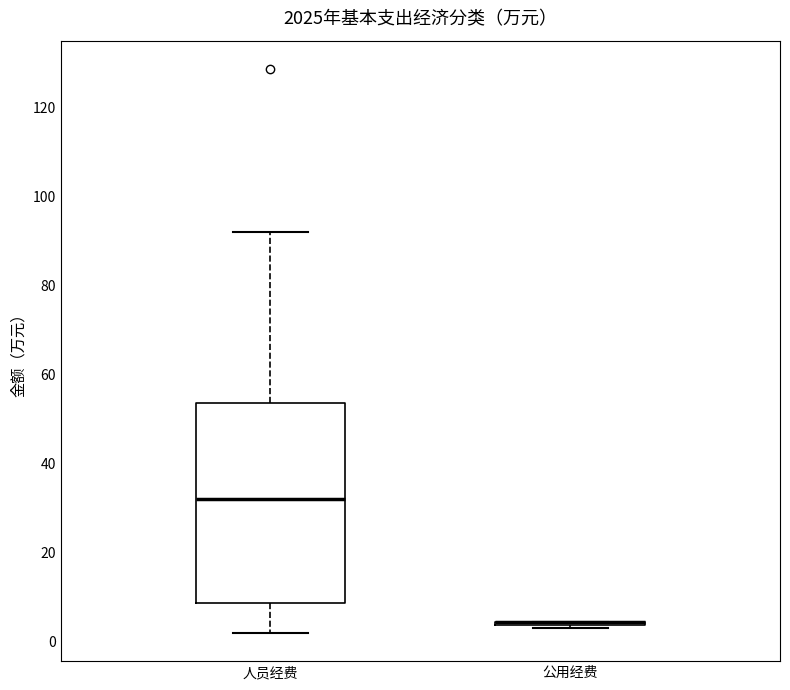

Which box is the tallest, from its lower edge to its upper edge?

人员经费